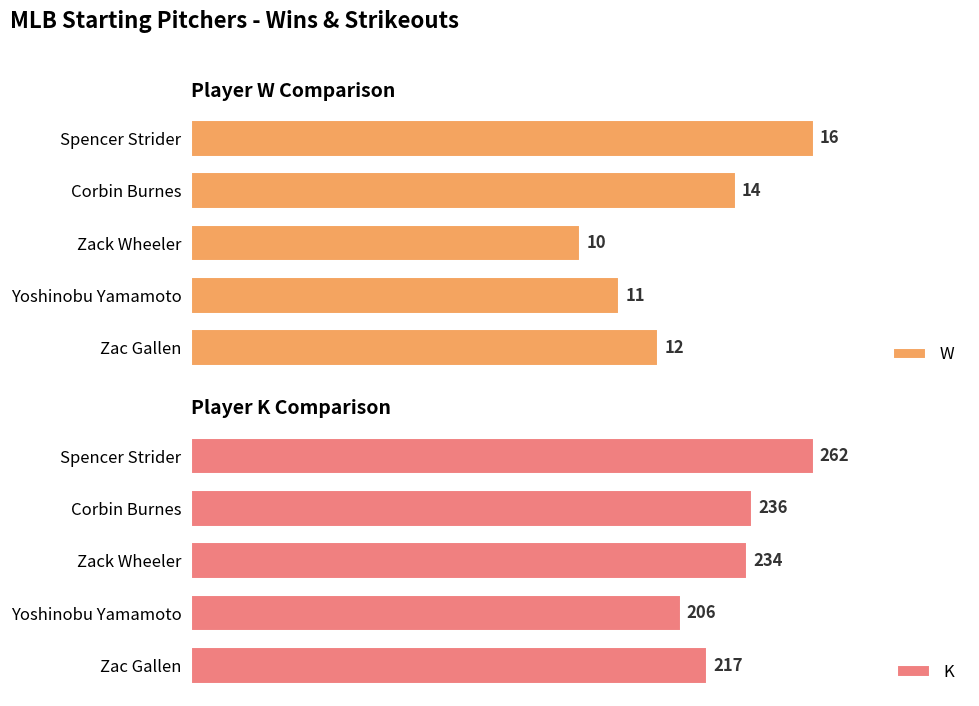

Which category has the lowest value in the W series?

Zack Wheeler